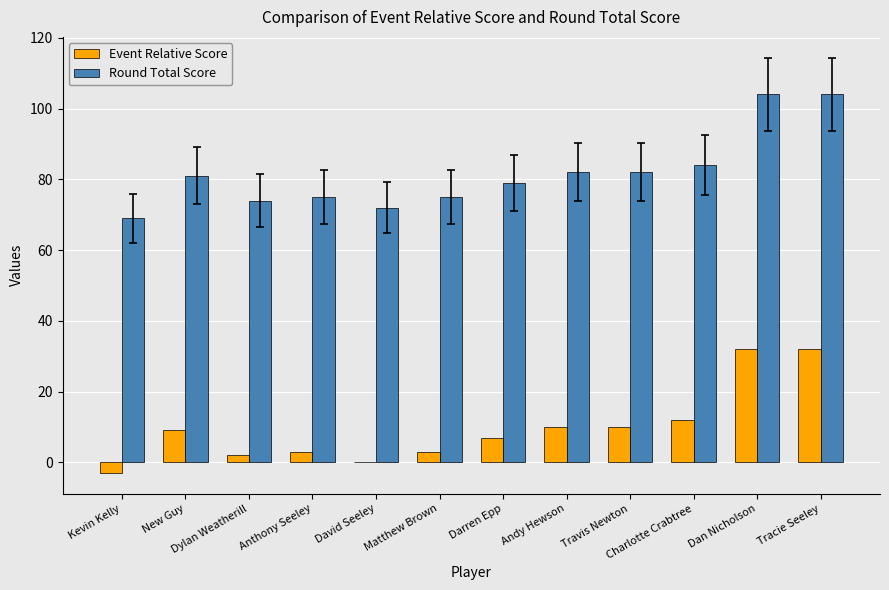

Where is Round Total Score nearest to the value 86?

Charlotte Crabtree